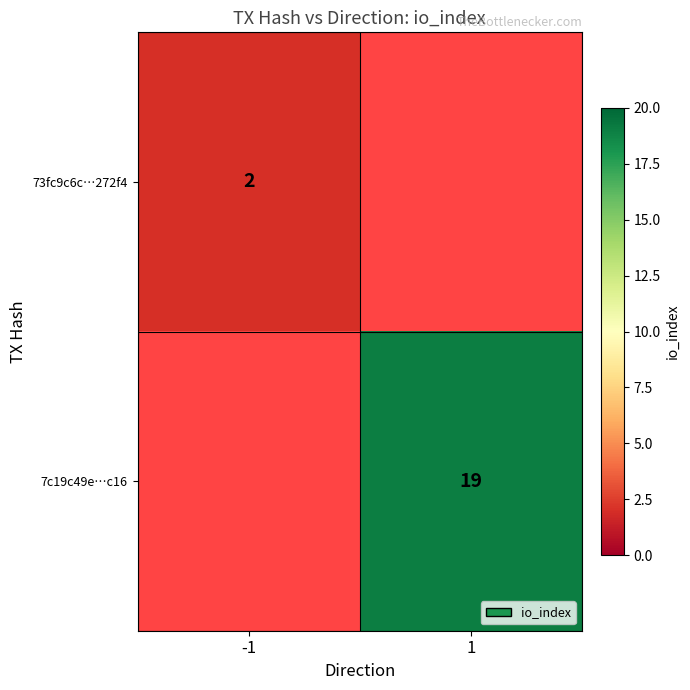

True or false: 73fc9c6c…272f4 has a value of 2 at -1.

True